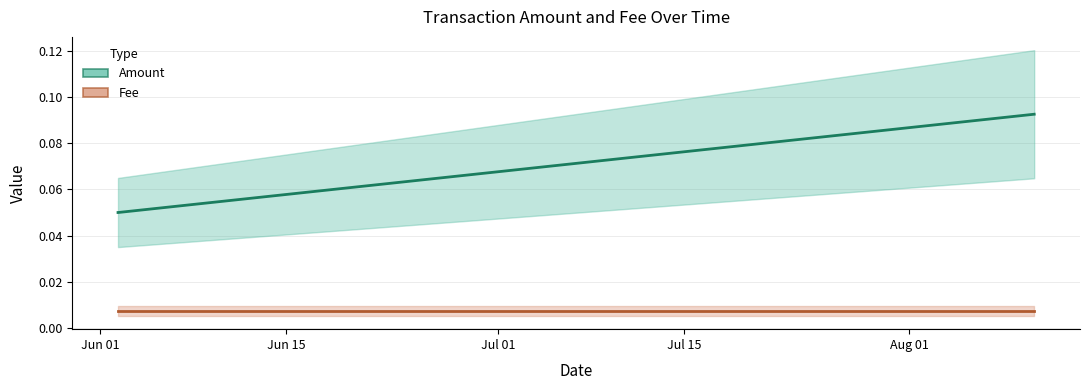

Where is Fee nearest to the value 0?

2019-08-10 09:39:23